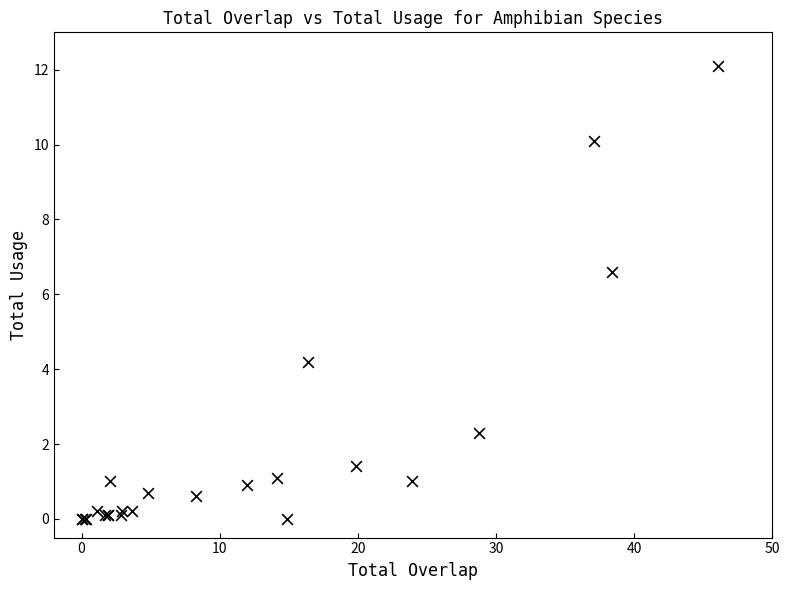

What Y value in the scatter plot is closest to 6?

6.6